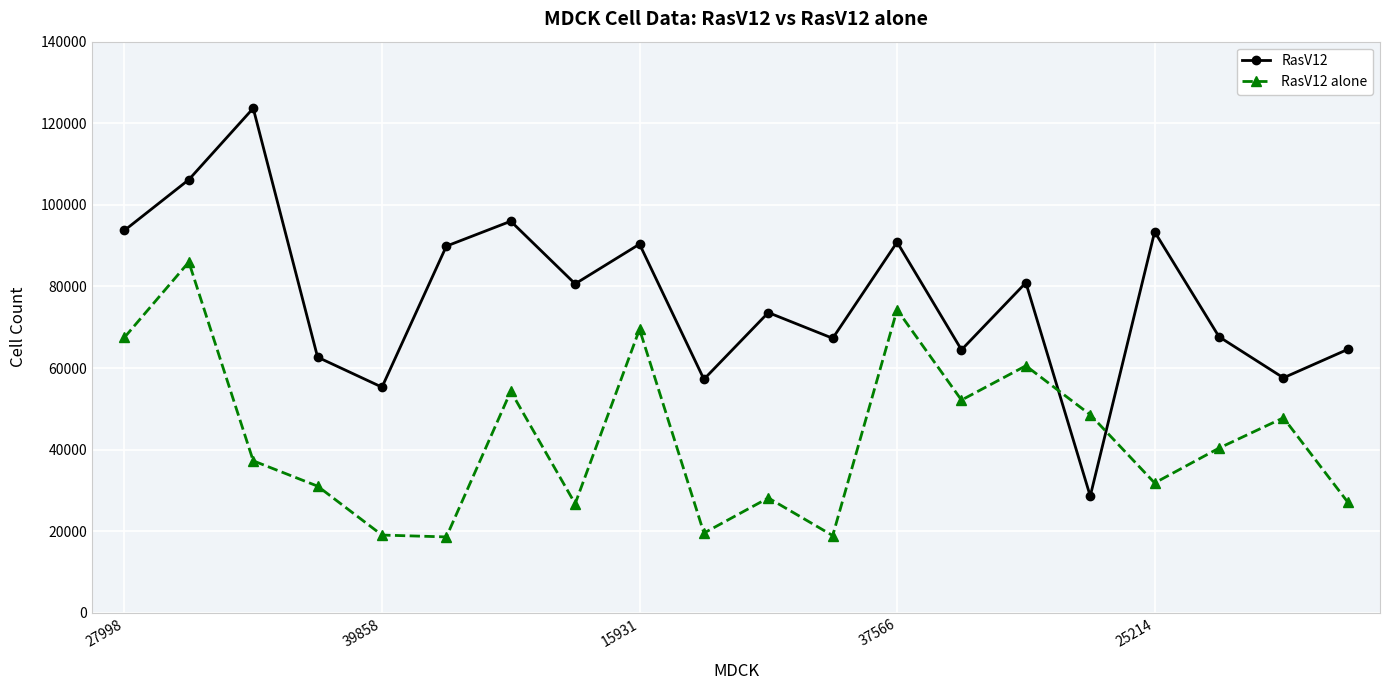

Which series has the largest total across all categories?

RasV12